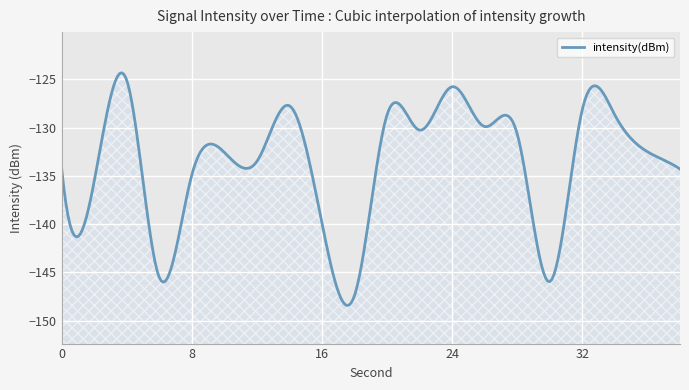

What is the sum of the values at 22 and 14?

-258.0